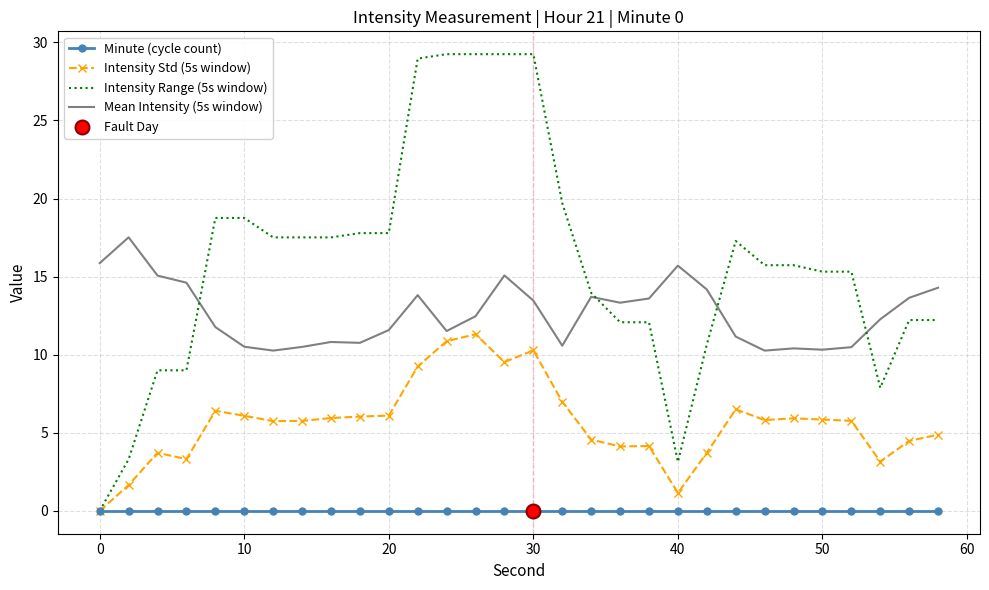

Which series has the largest range (max minus min)?

Intensity Range (5s window)